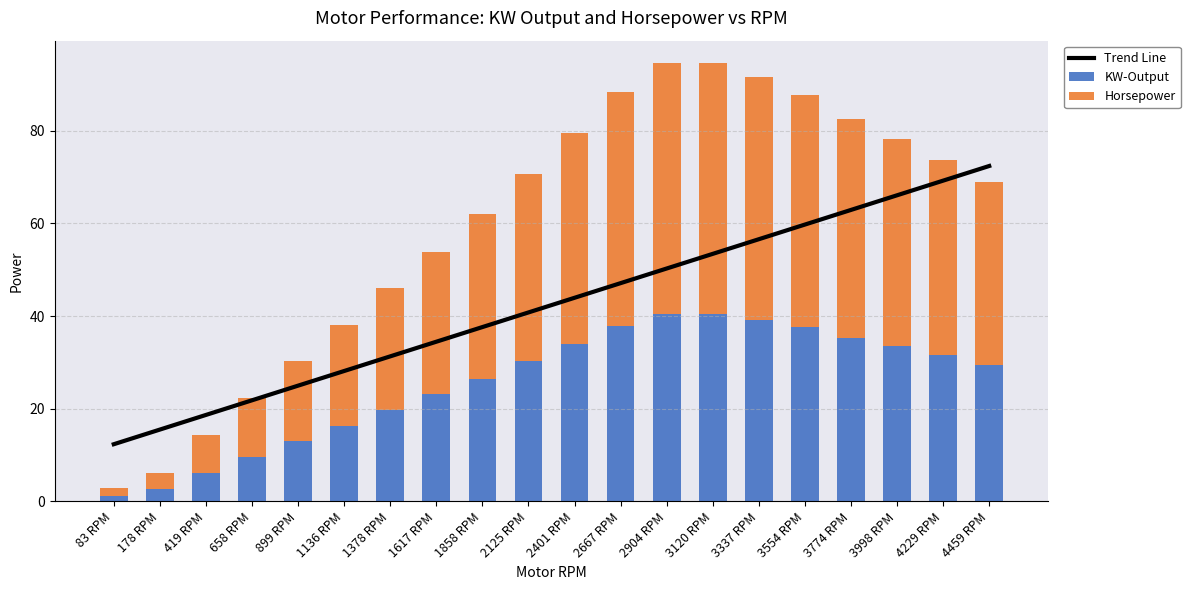

How many data points in Trend Line are less than 43?

10